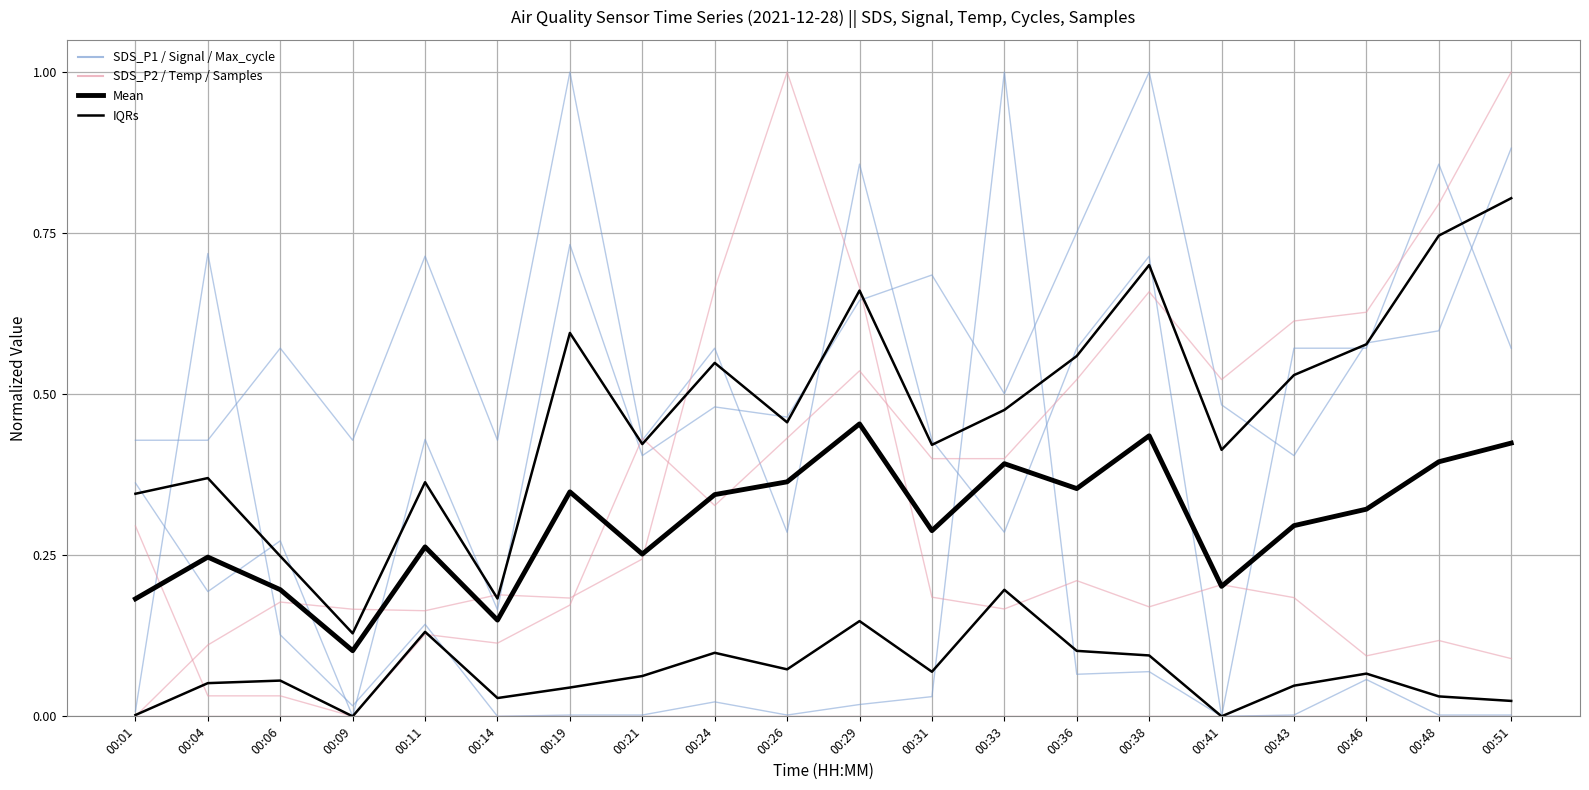

What is the spread (max minus min) of values at 00:38?

0.9